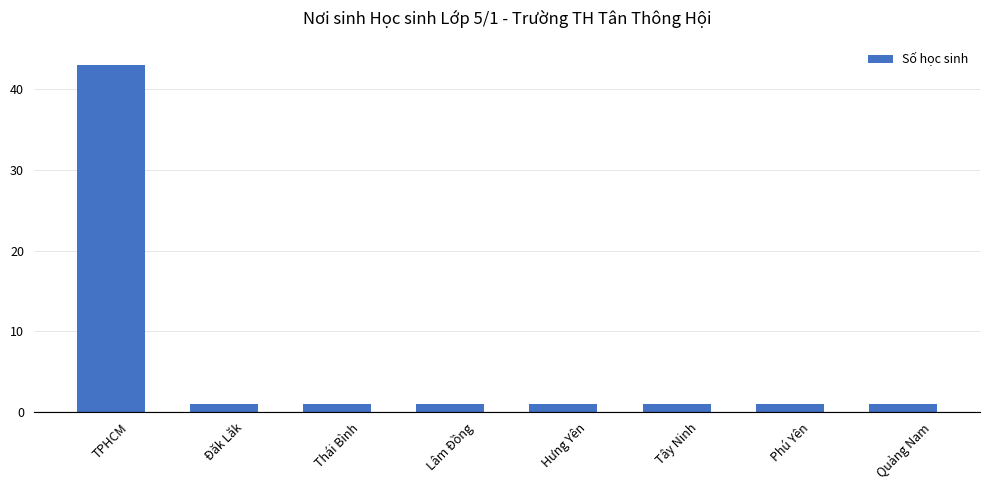

At which category does the chart reach its peak across all series?

TPHCM